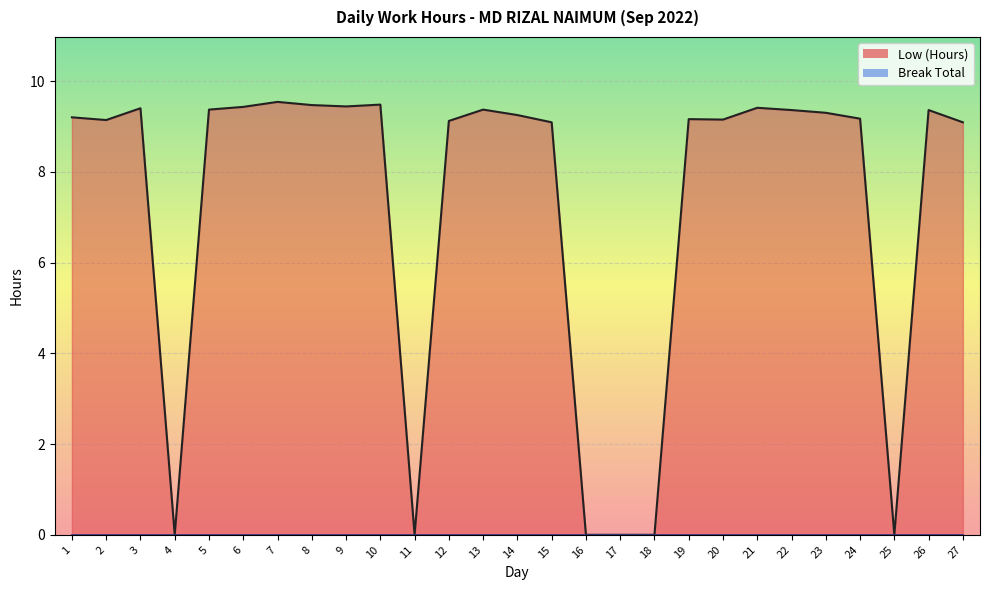

Is it true that the value at 6 is 16.2?

False